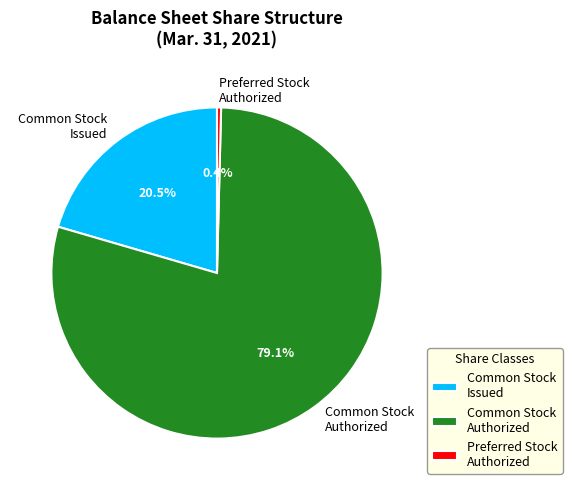

Count the number of slices in the pie.

3